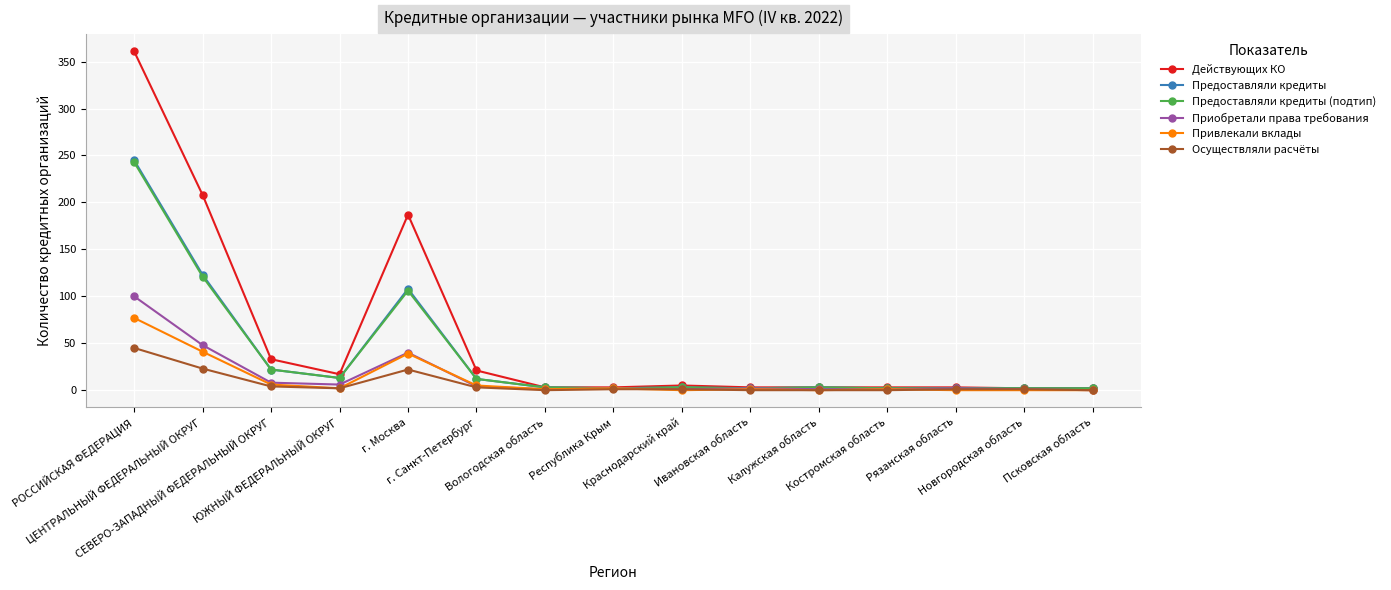

Which series has the largest total across all categories?

Действующих КО